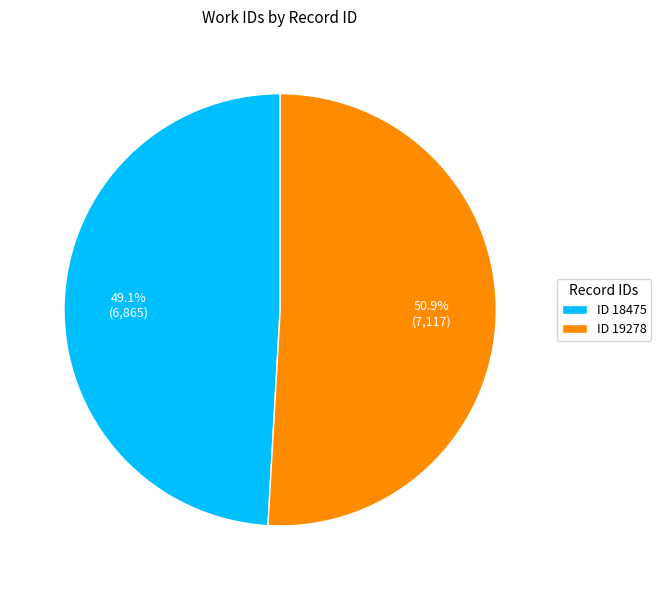

Combined, what portion of the pie is ID 18475 and ID 19278?

100.0%